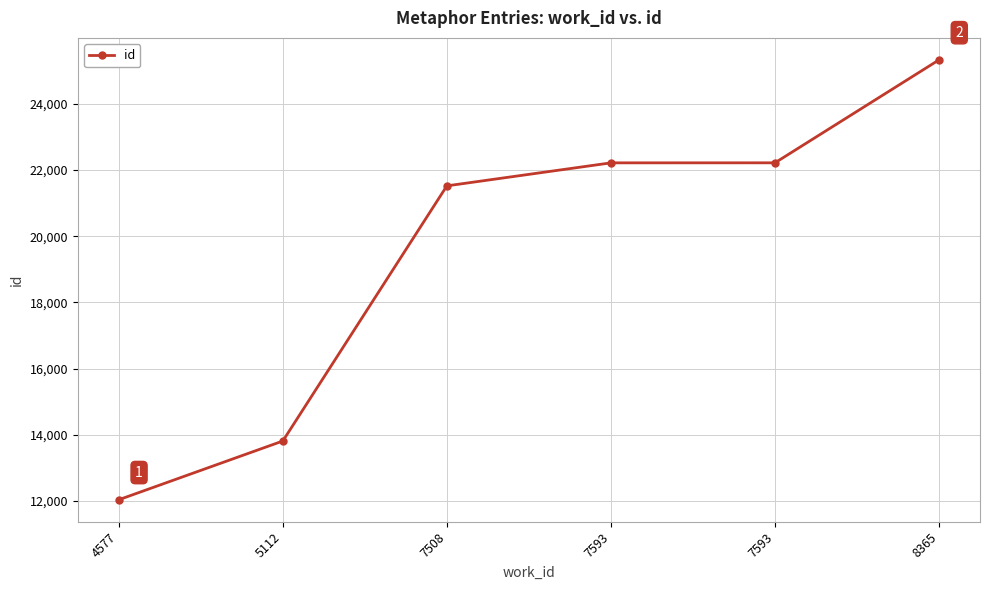

Which label corresponds to the largest value in the chart?

8365